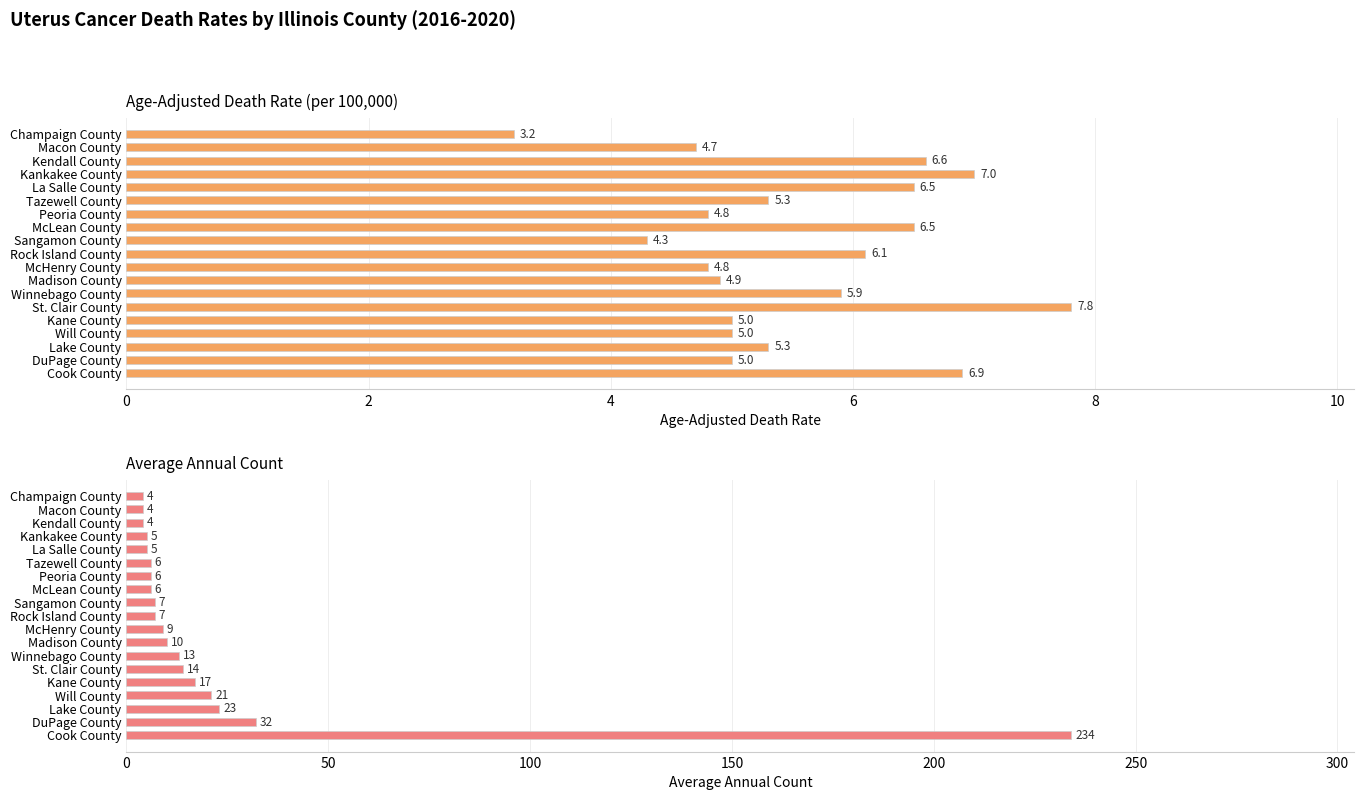

What is the difference between the second highest and second lowest values in the Average Annual Count series?

28.0